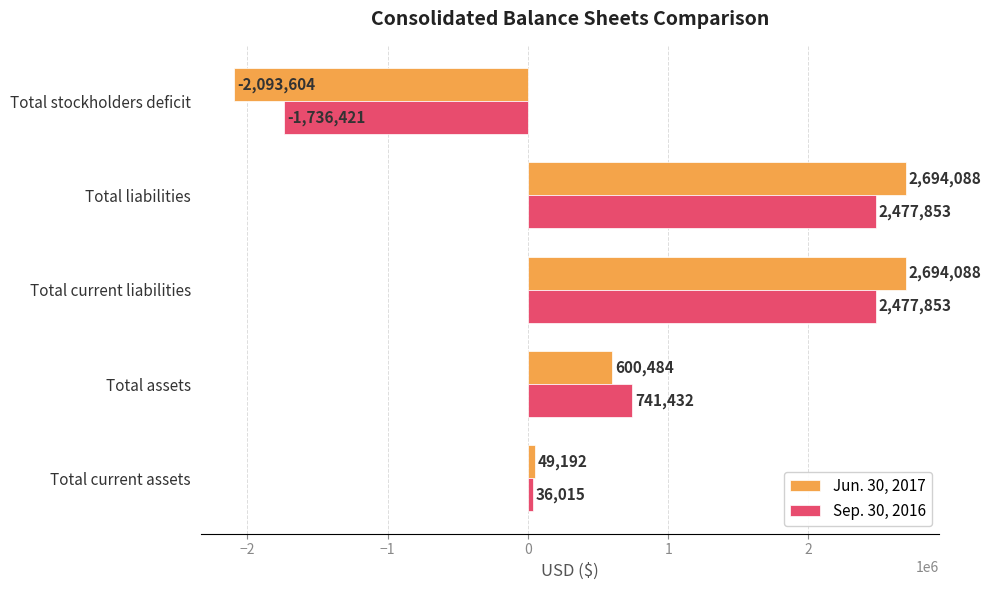

True or false: Jun. 30, 2017 has a value of 1077798 at Total assets.

False